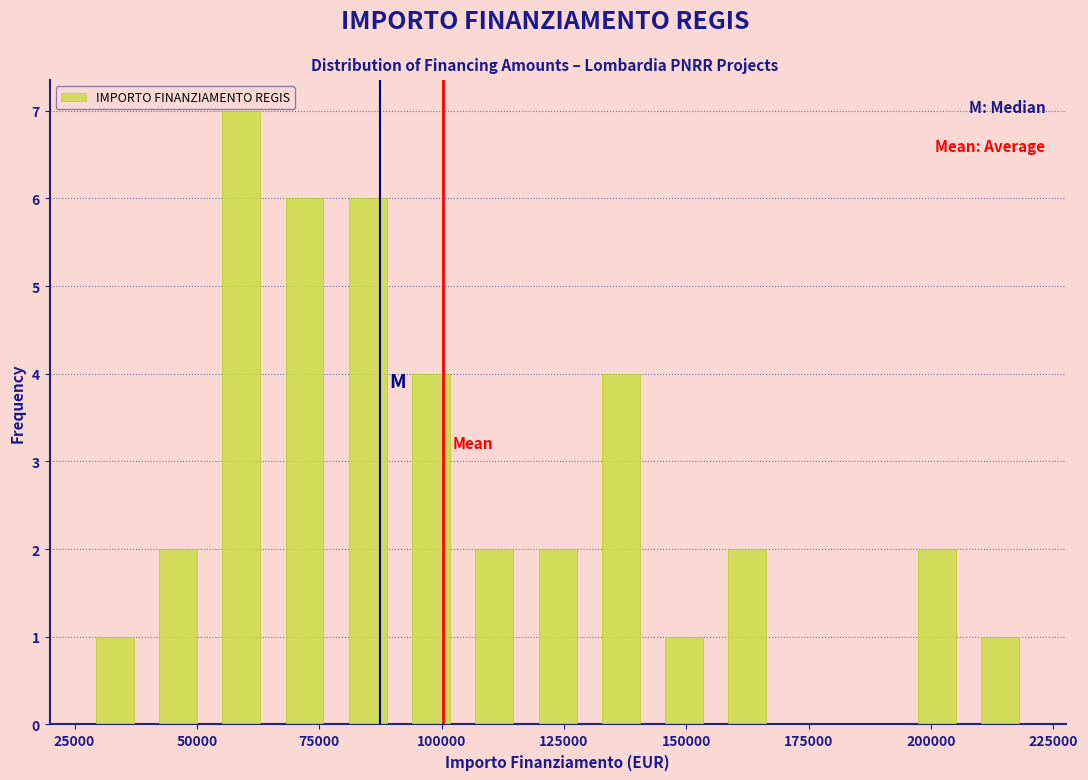

Read against the x-axis, roughly where is the centre of the tallest bar?

60000